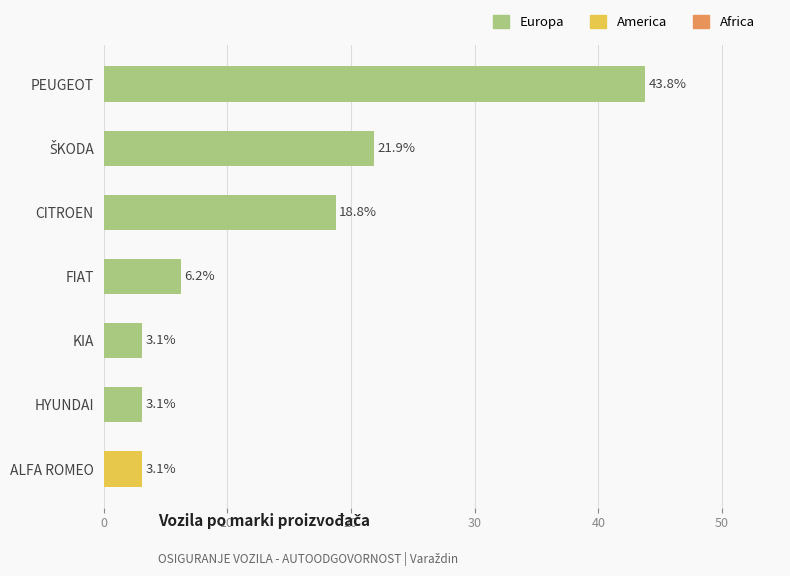

What is the value of the 1st bar from the top?

43.8